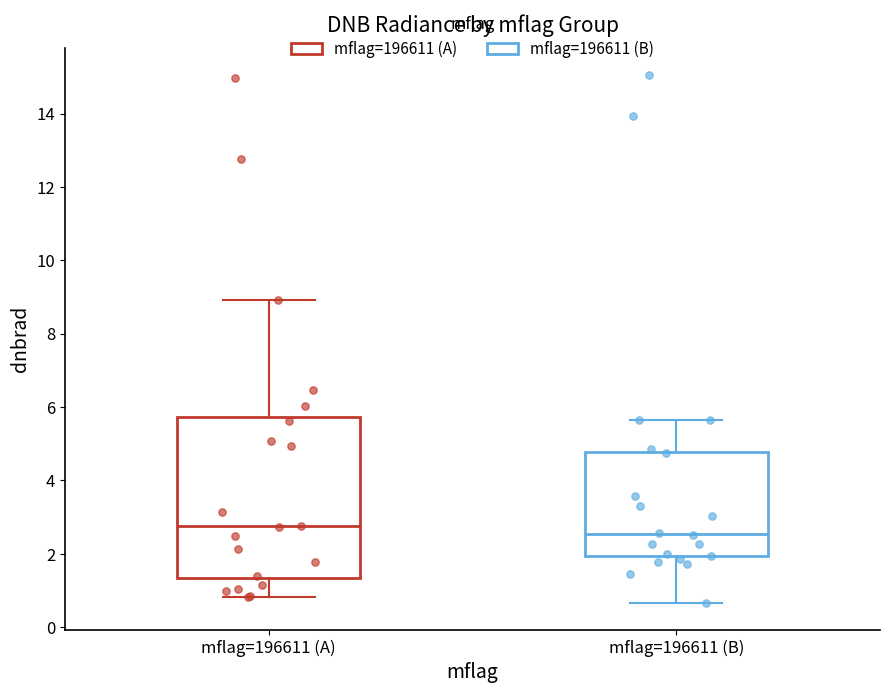

Where does the median line of the box for mflag=196611 (B) sit on the y-axis? The values are not printed on the chart, so give them approximately, as read against the axis.

2.6